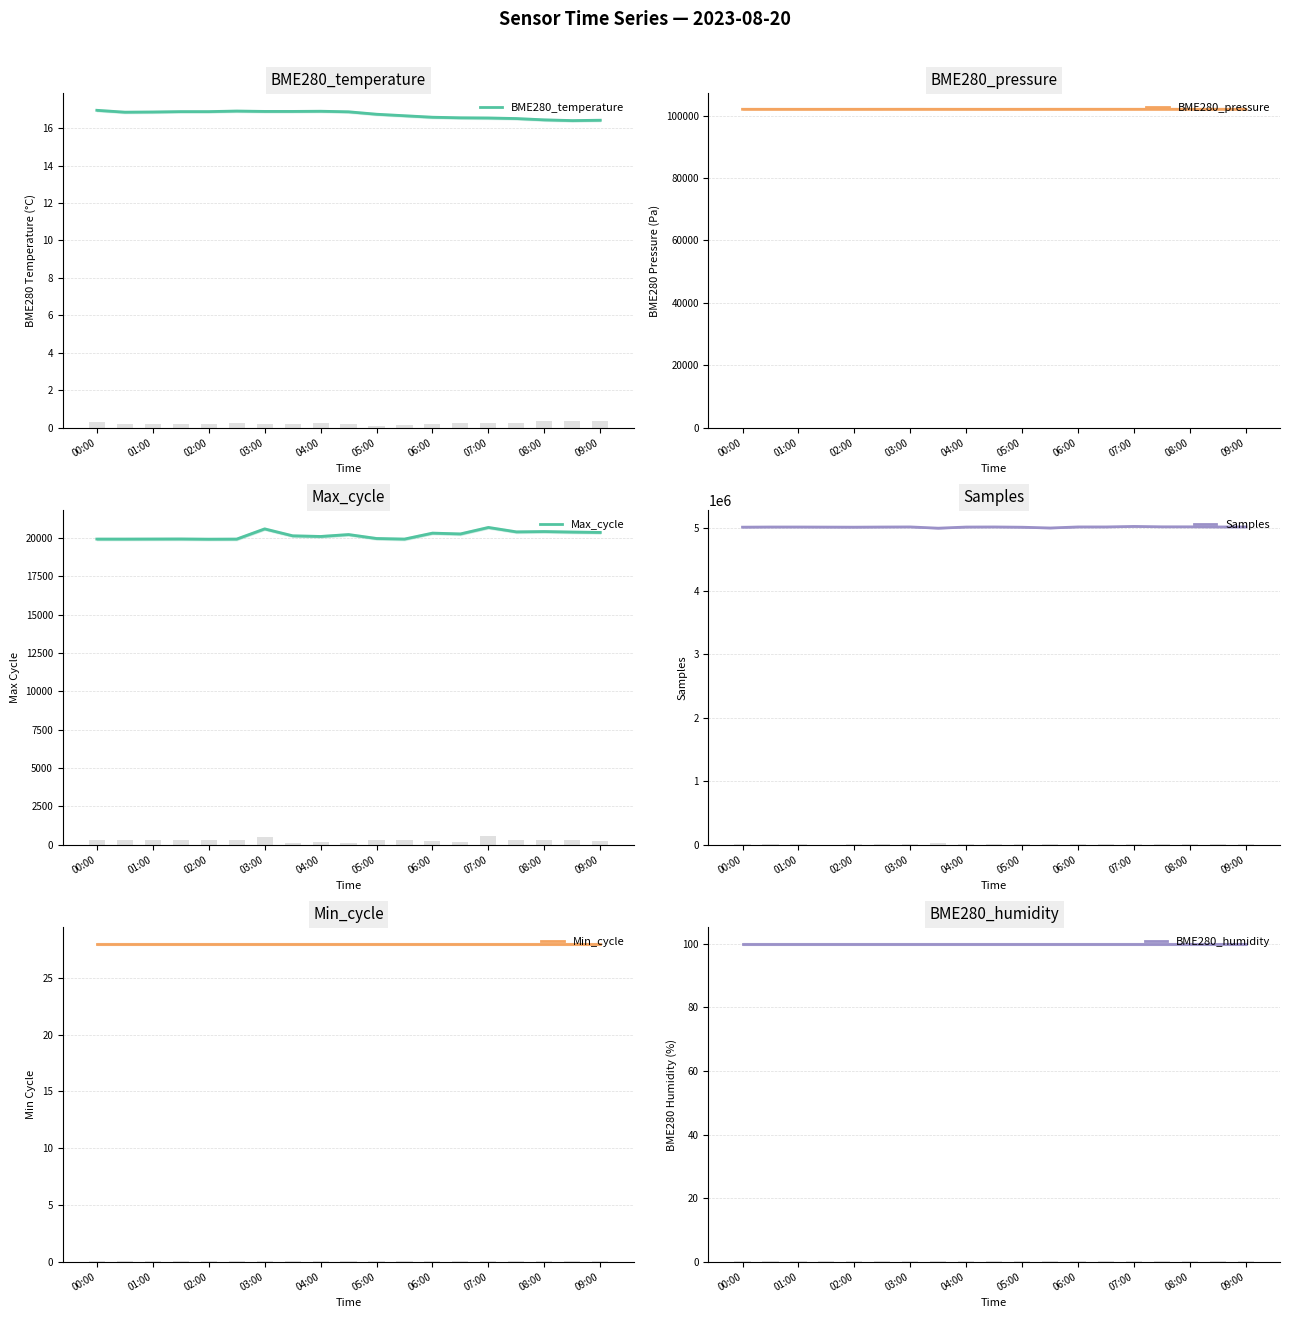

Is it true that BME280_temperature equals 23.3 at 01:00?

False